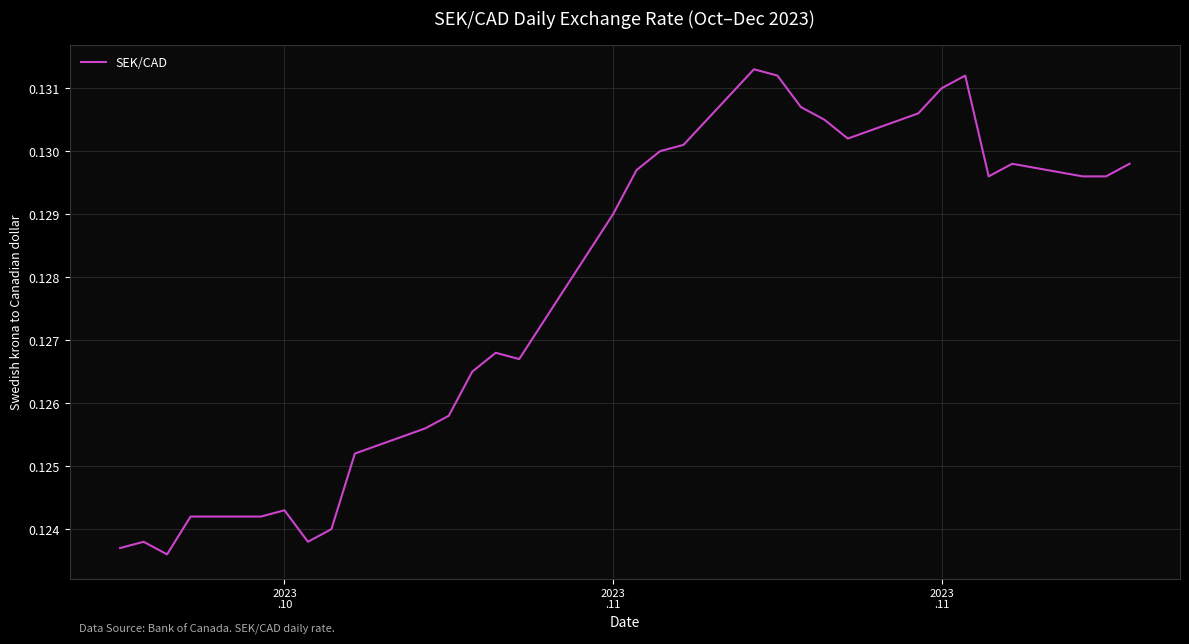

What is the maximum value shown in the chart?

0.1